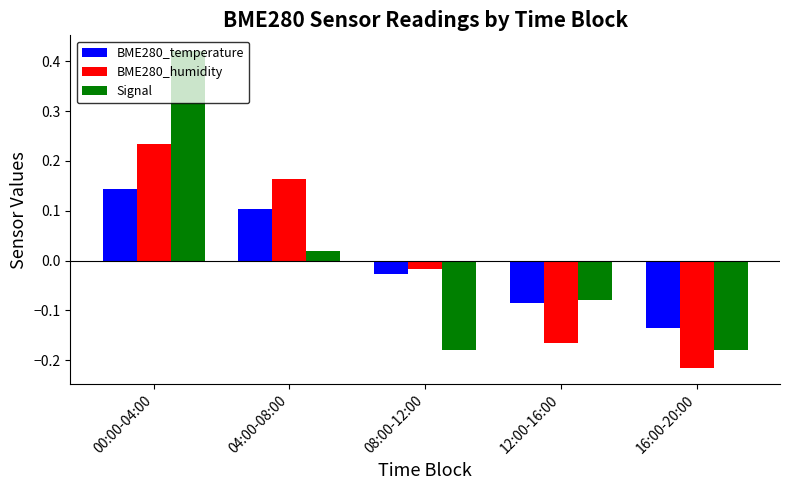

Is the value of BME280_humidity at 04:00-08:00 greater than the value of Signal at 00:00-04:00?

No